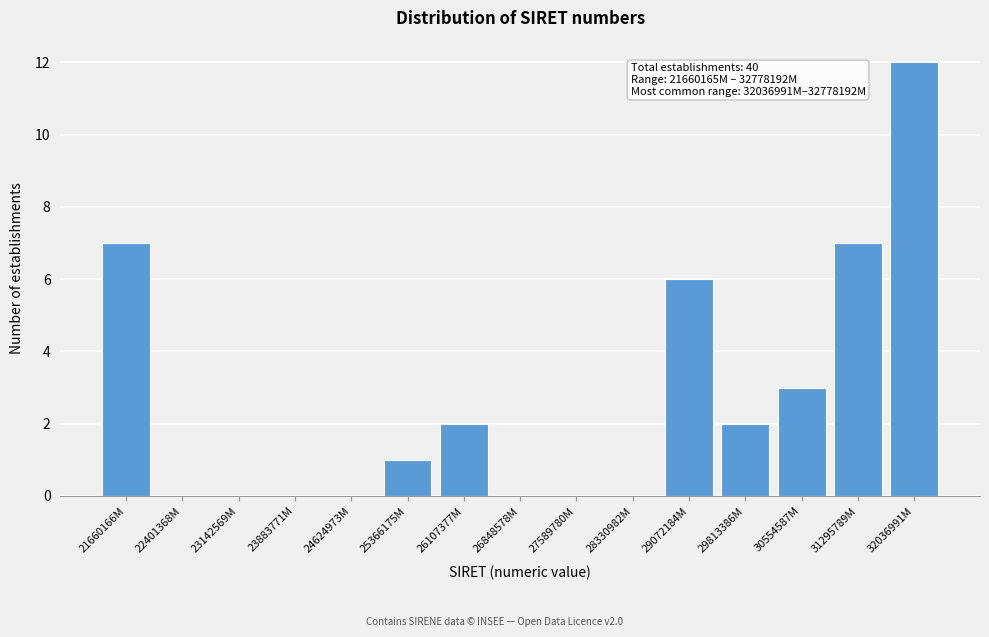

Reading right to left, transcribe all the data shown in this chart.

32036991M=12	31295789M=7	30554587M=3	29813386M=2	29072184M=6	28330982M=0	27589780M=0	26848578M=0	26107377M=2	25366175M=1	24624973M=0	23883771M=0	23142569M=0	22401368M=0	21660166M=7